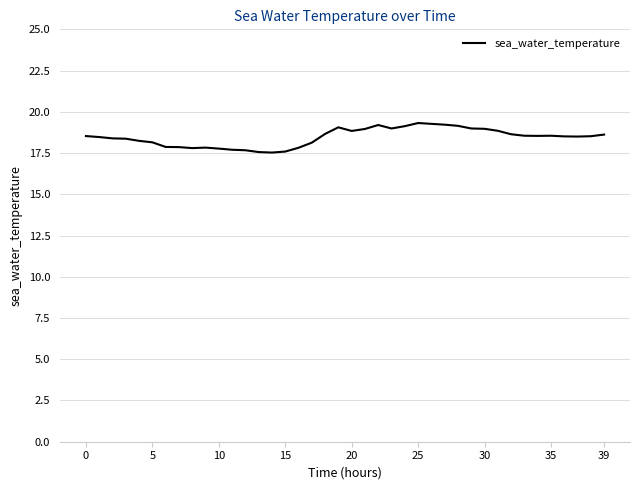

What is the maximum value shown in the chart?

19.3